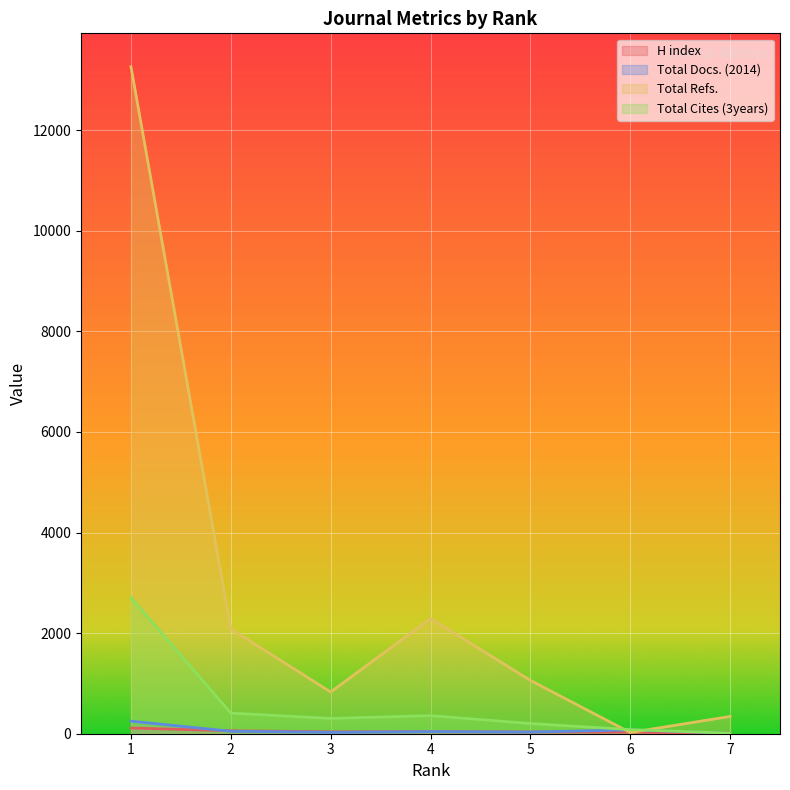

How many data points in Total Refs. are less than 1061?

3